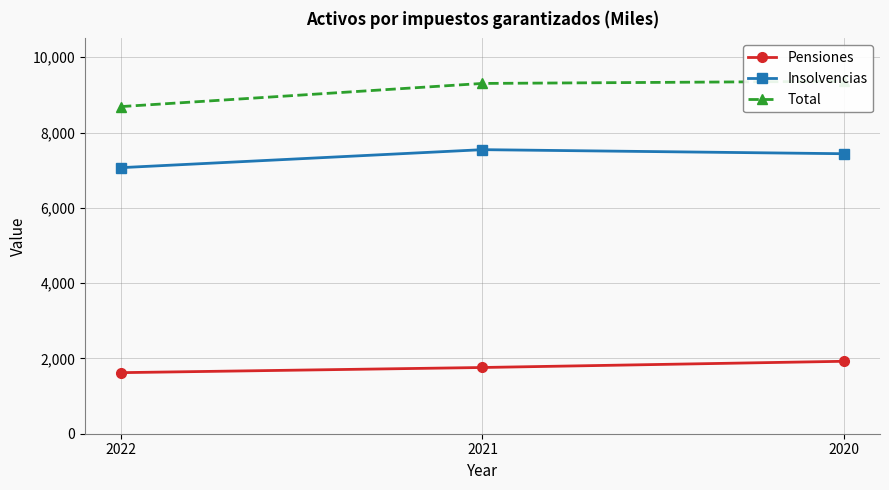

What is the maximum value for Pensiones?

1924